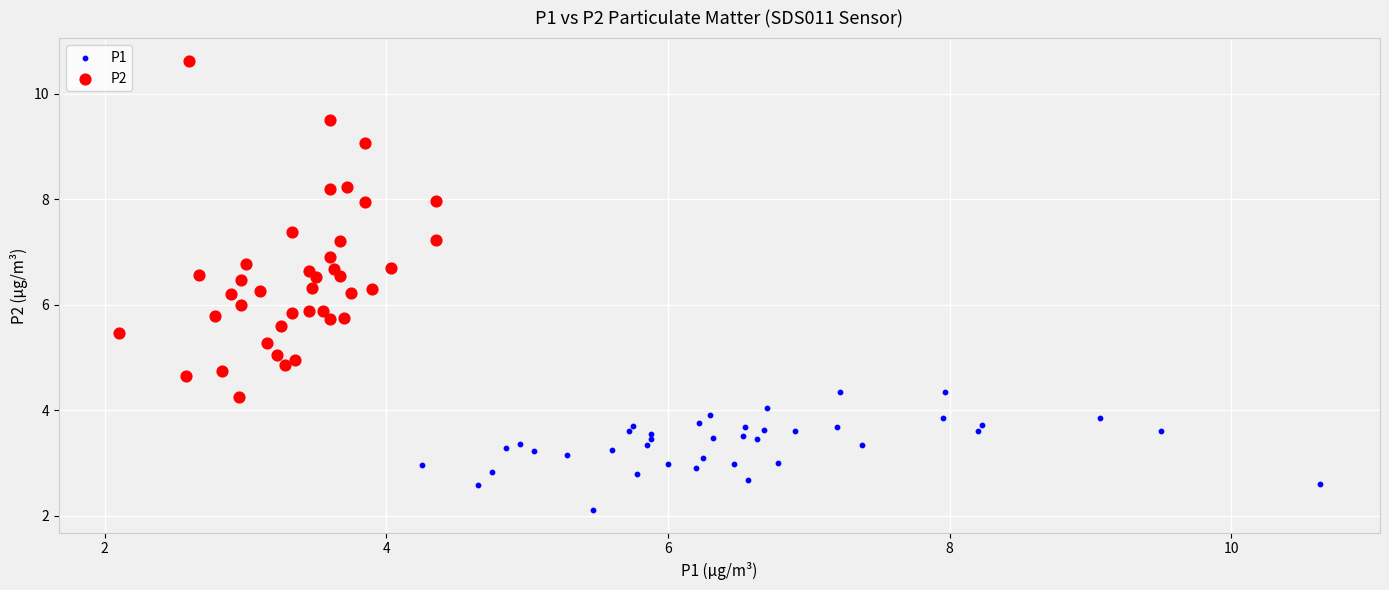

What are all the series names shown in the legend?

P1, P2